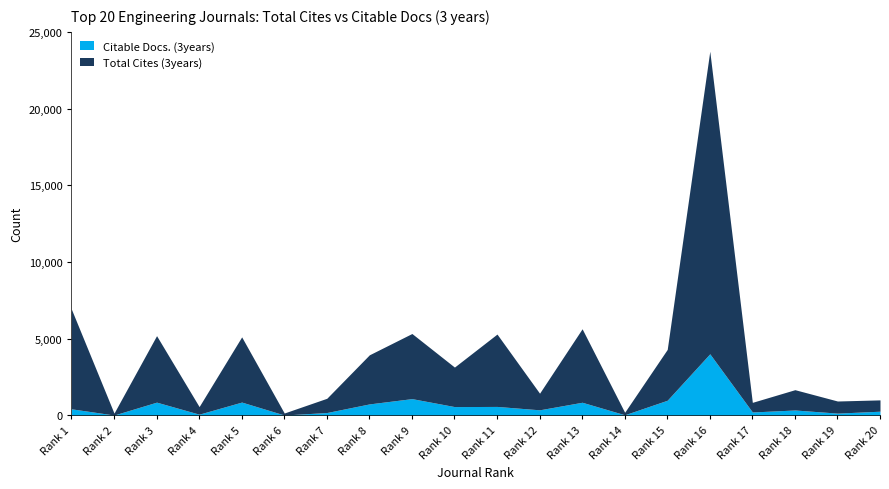

Which series has the largest total across all categories?

Total Cites (3years)